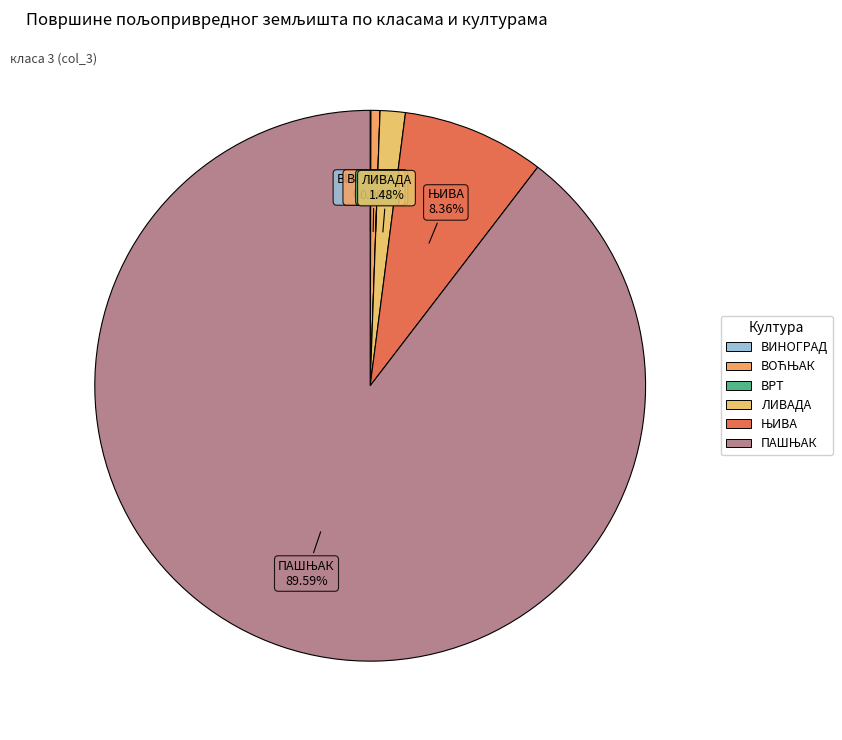

Is it true that ВРТ is 0% of the pie?

True